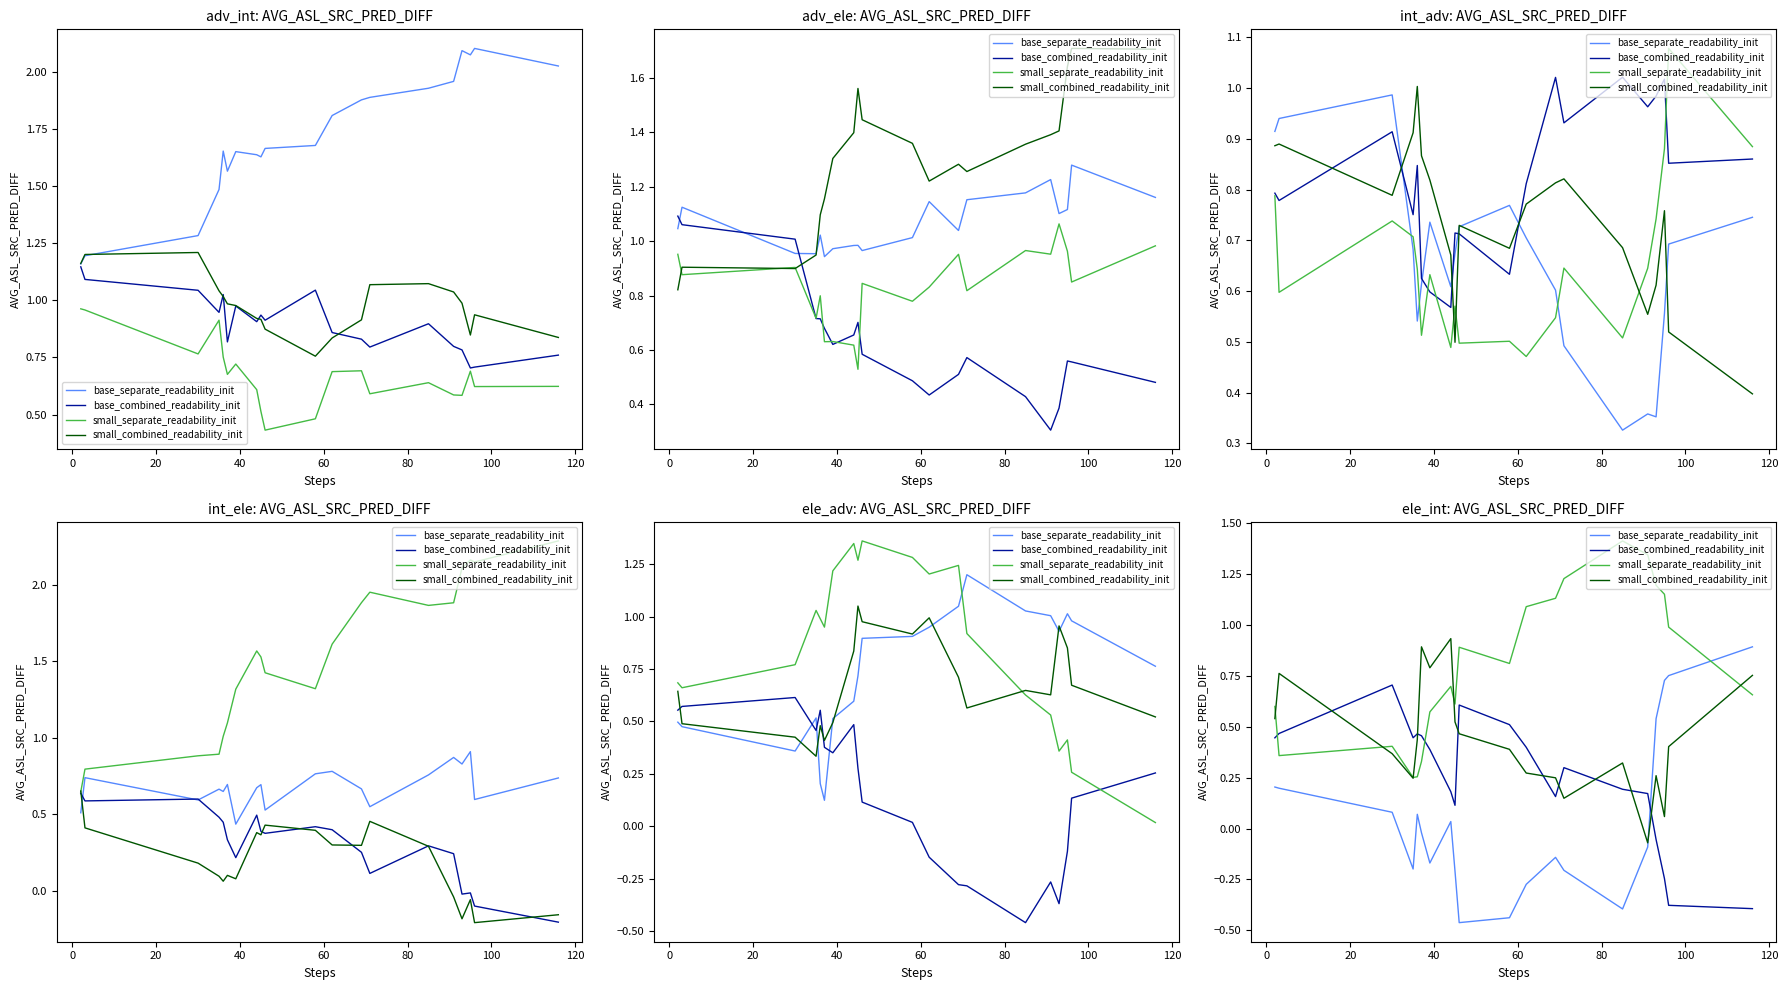

What are all the series names shown in the legend?

base_separate_readability_init, base_combined_readability_init, small_separate_readability_init, small_combined_readability_init